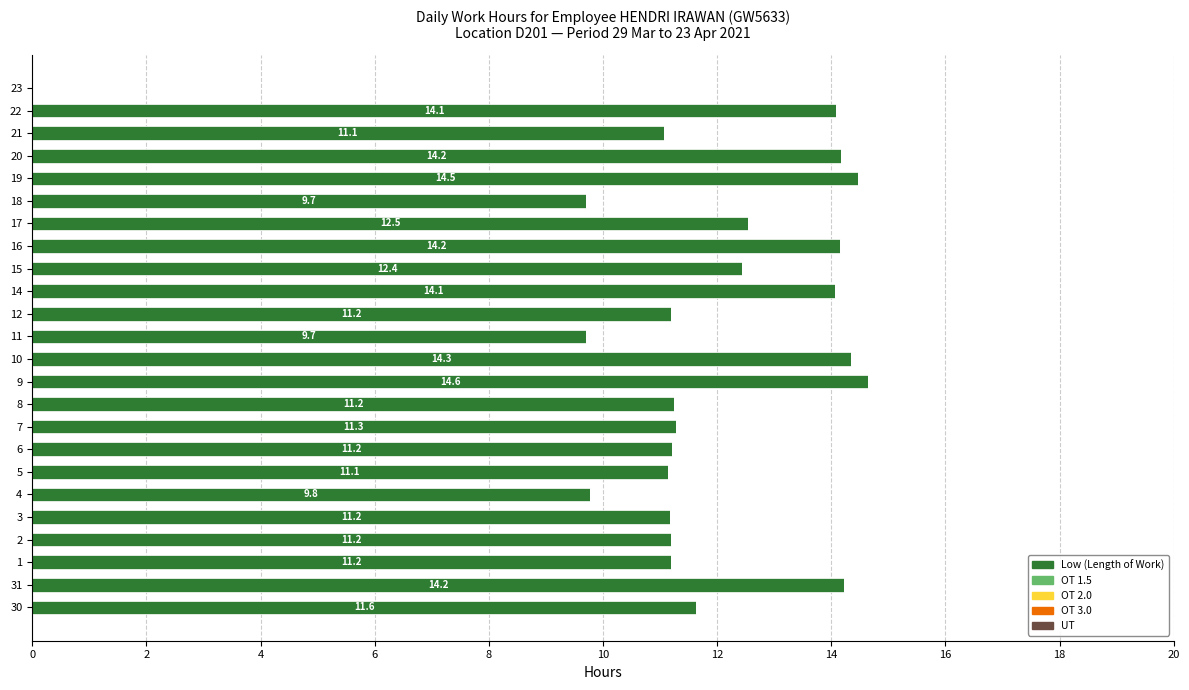

What is the change in value from 5 to 23?

-11.1